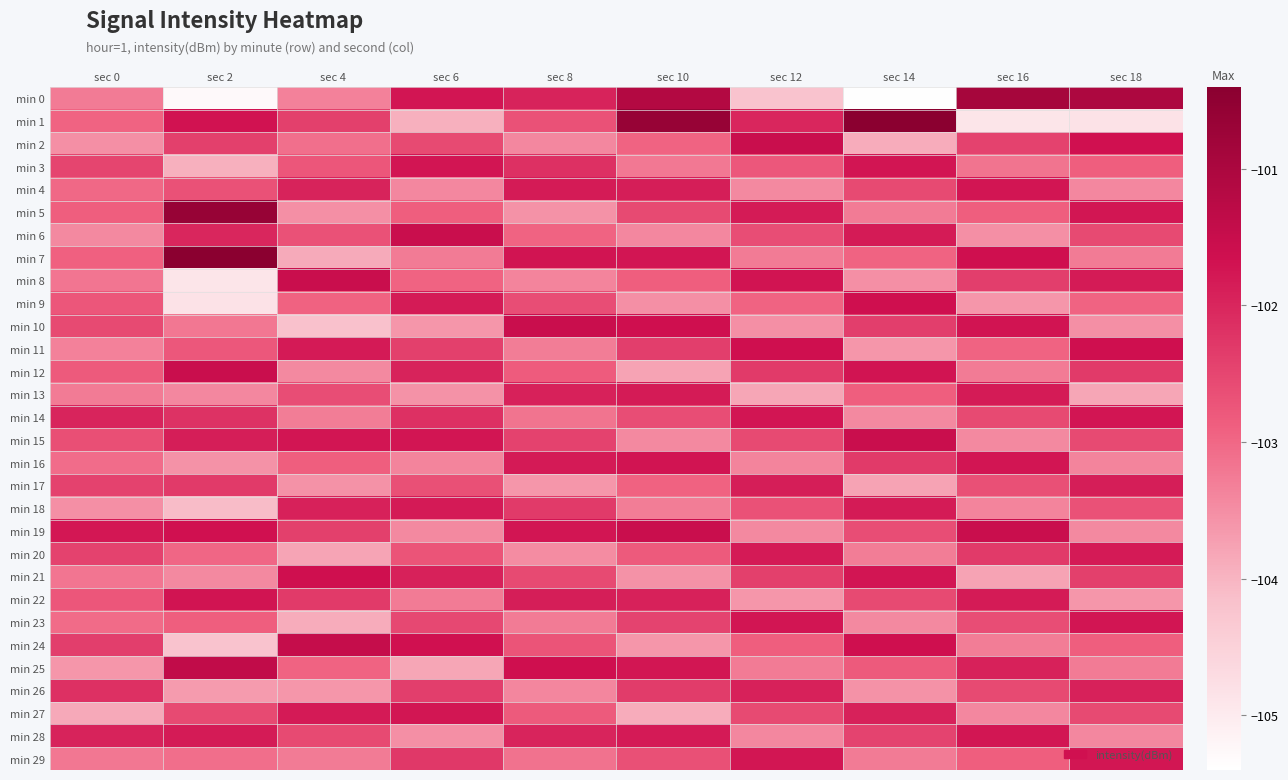

Rank the series at sec 18 from lowest to highest value.

min 1, min 13, min 22, min 10, min 19, min 4, min 28, min 16, min 7, min 25, min 9, min 3, min 24, min 18, min 6, min 15, min 27, min 21, min 12, min 26, min 17, min 8, min 20, min 29, min 5, min 14, min 23, min 2, min 11, min 0